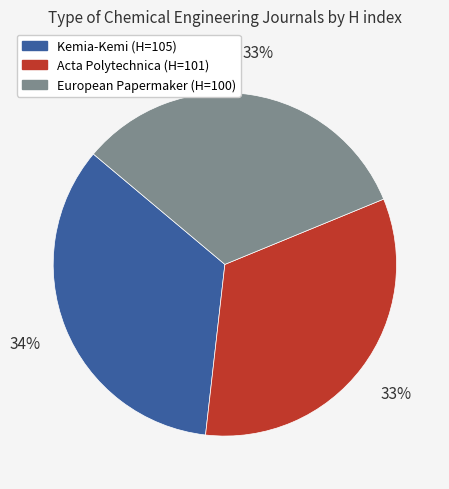

Does any single category account for the majority?

No